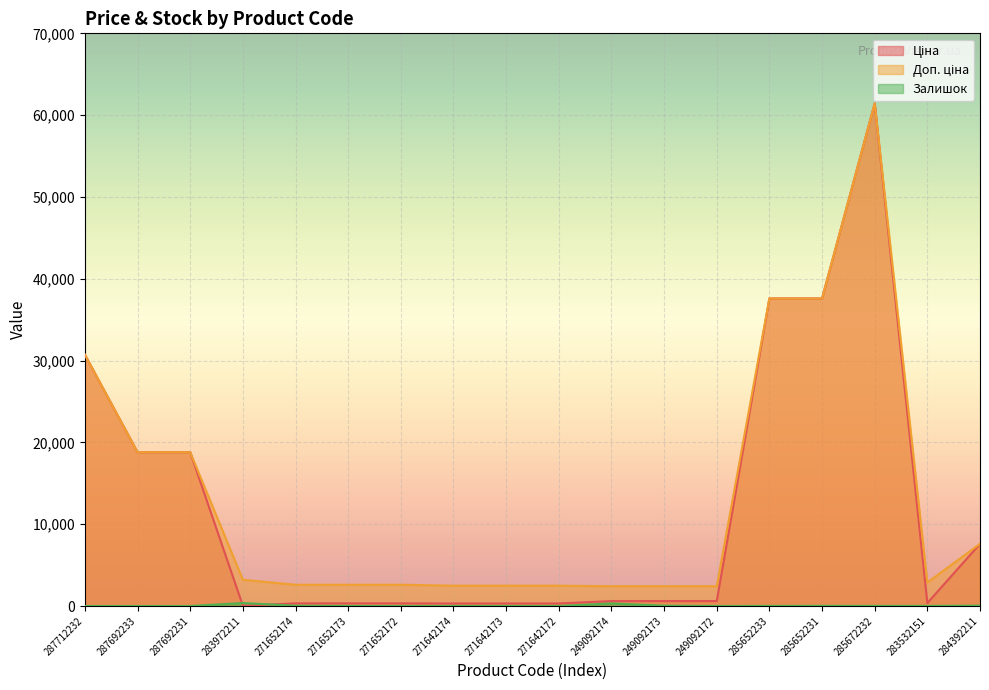

At which label does Залишок reach its peak?

283972211